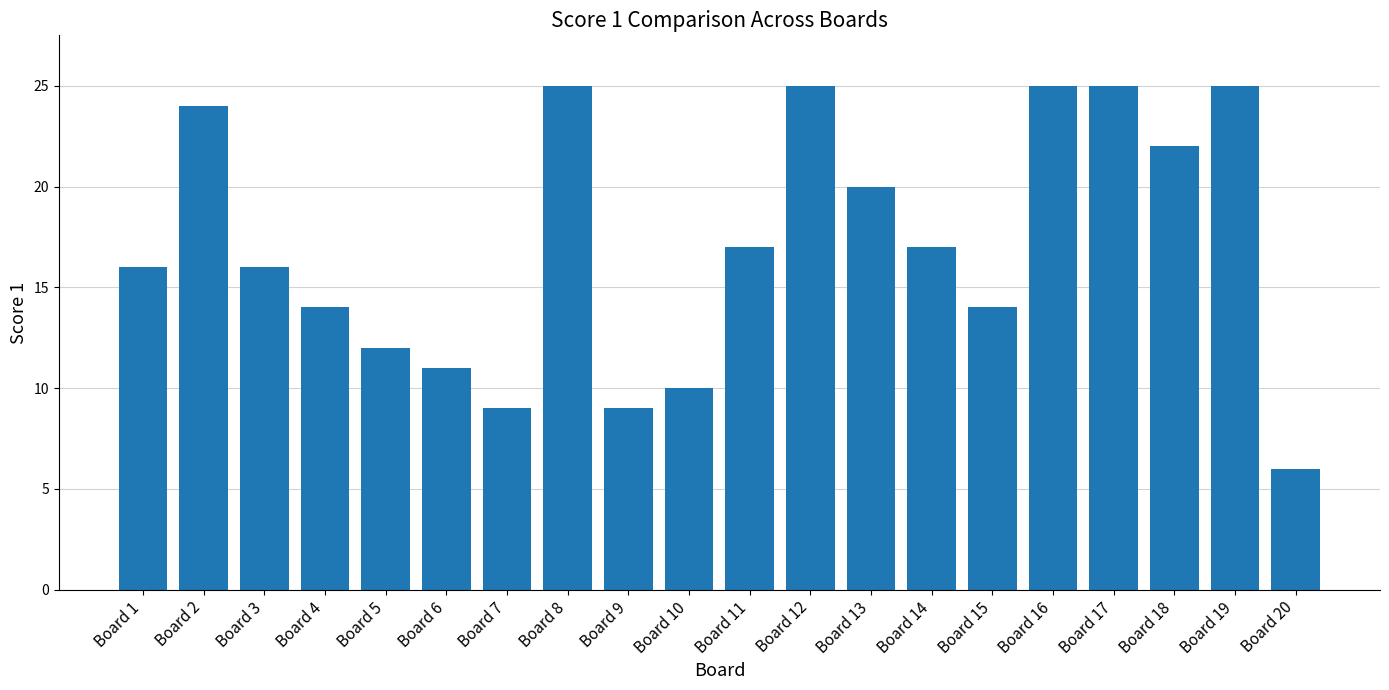

What is the average value?

17